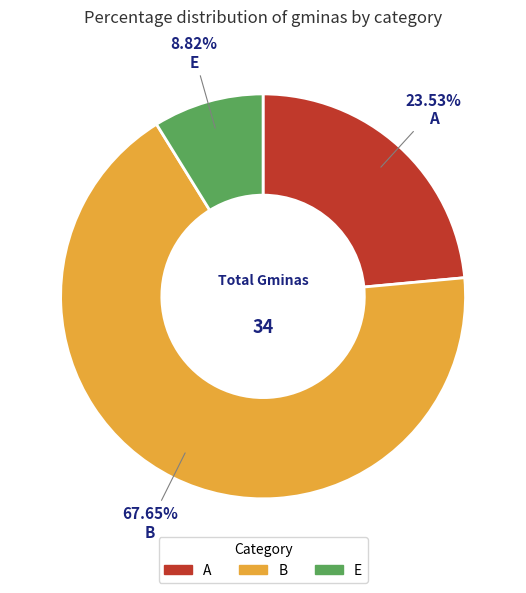

Does any single category account for the majority?

Yes